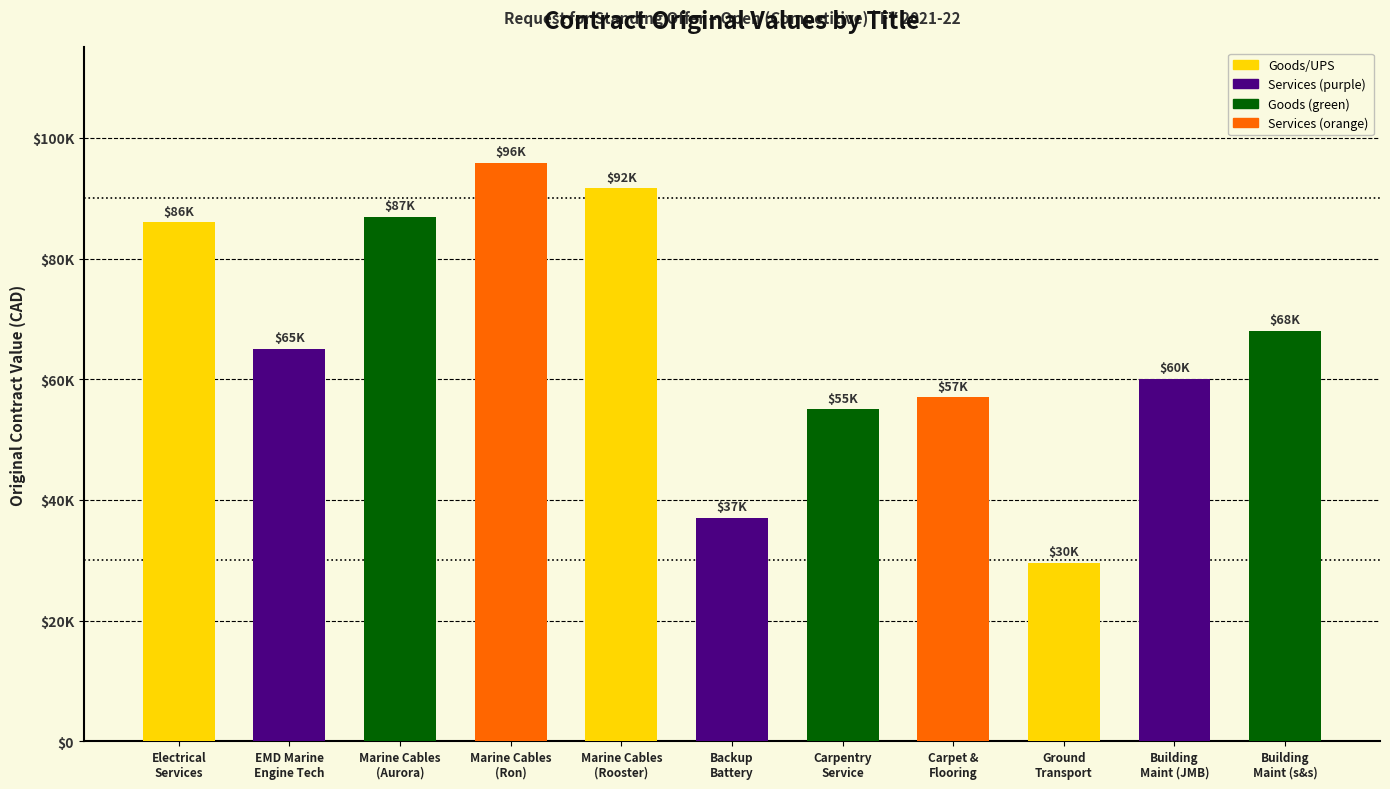

Which category has the lowest value across all series?

Ground
Transport